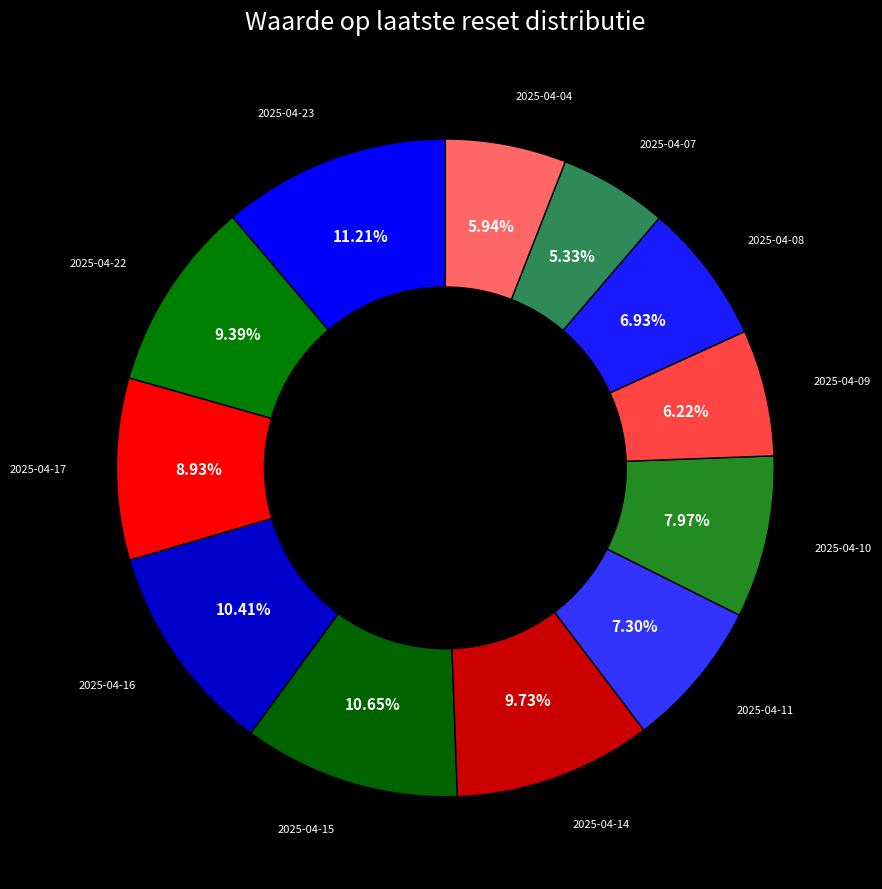

How many segments does this pie chart have?

12